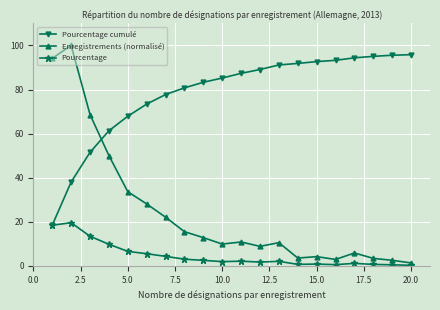

What is the highest value of the Enregistrements (normalisé) series?

100.0